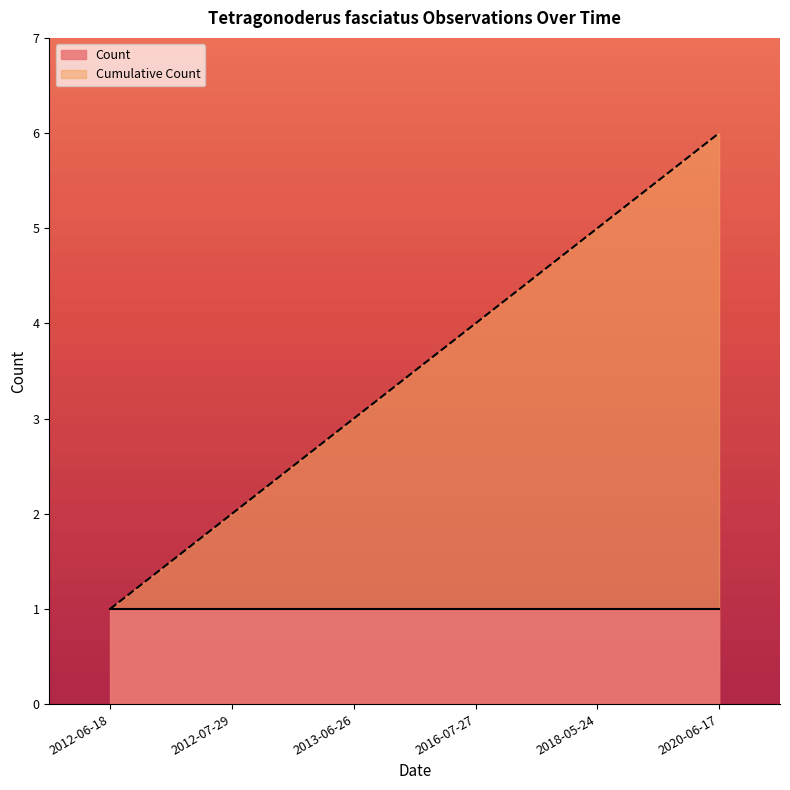

Reading left to right, extract all data points from this chart.

2012-06-18=1	2012-07-29=2	2013-06-26=3	2016-07-27=4	2018-05-24=5	2020-06-17=6